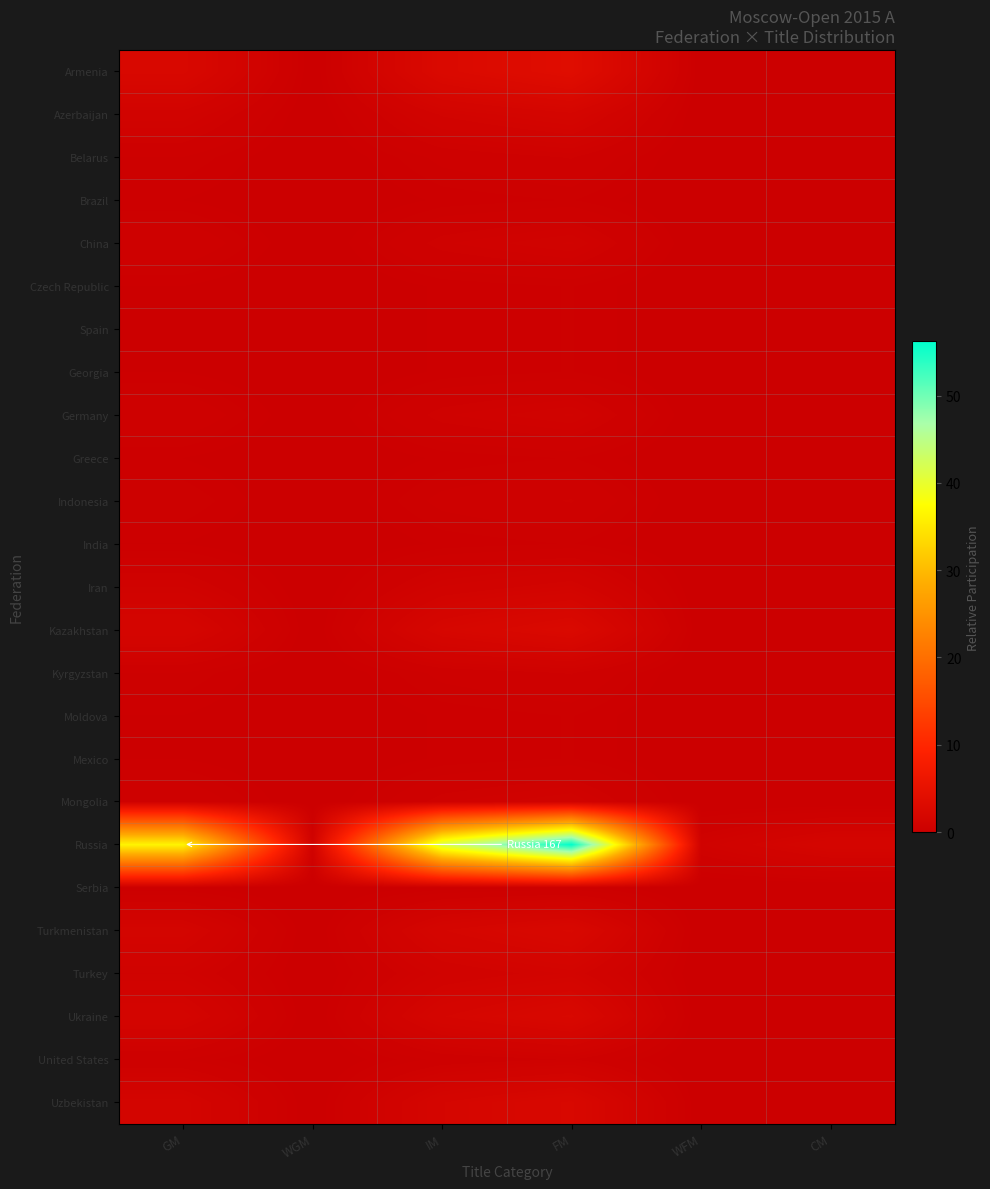

Which category has the lowest value across all series?

WGM